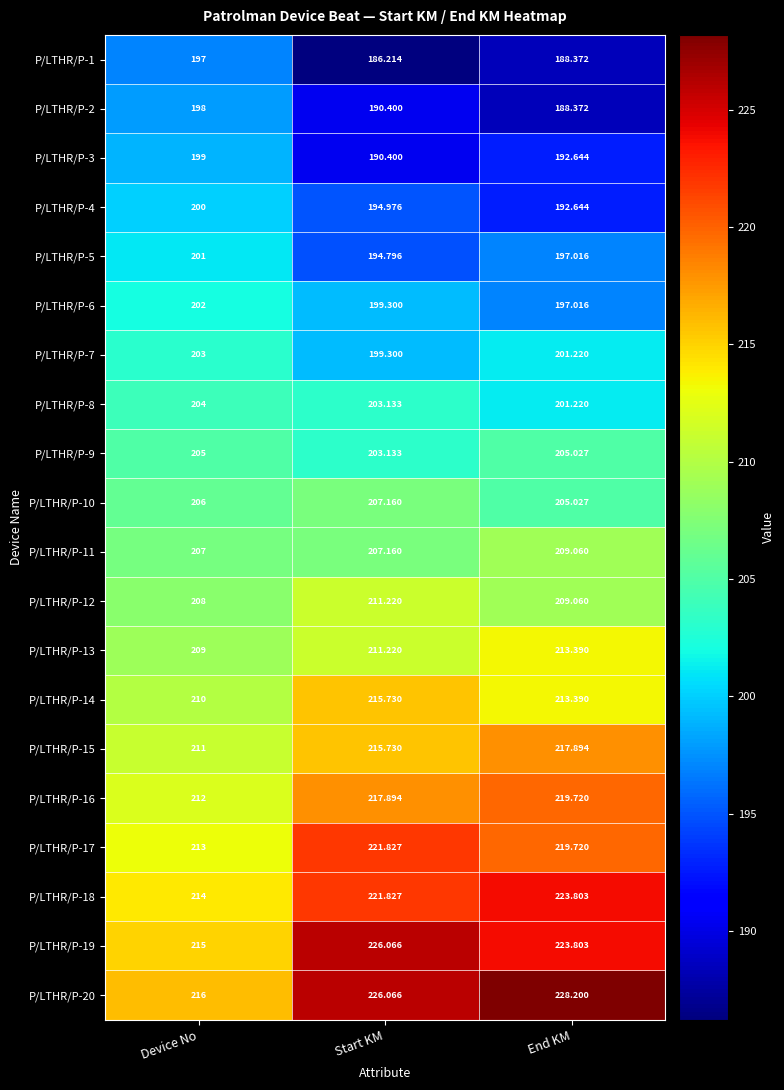

Is the value of P/LTHR/P-20 at Start KM greater than the value of P/LTHR/P-14 at Device No?

Yes